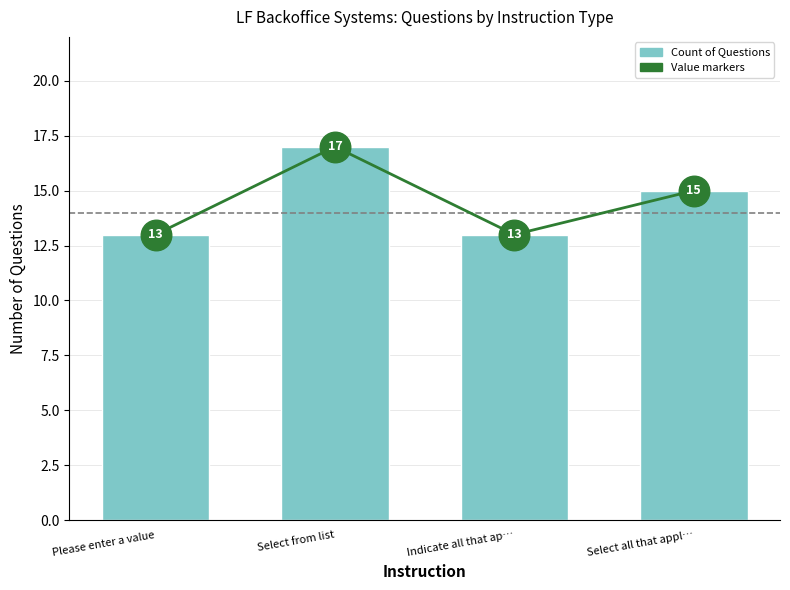

Which label corresponds to the smallest value in the chart?

Please enter a value